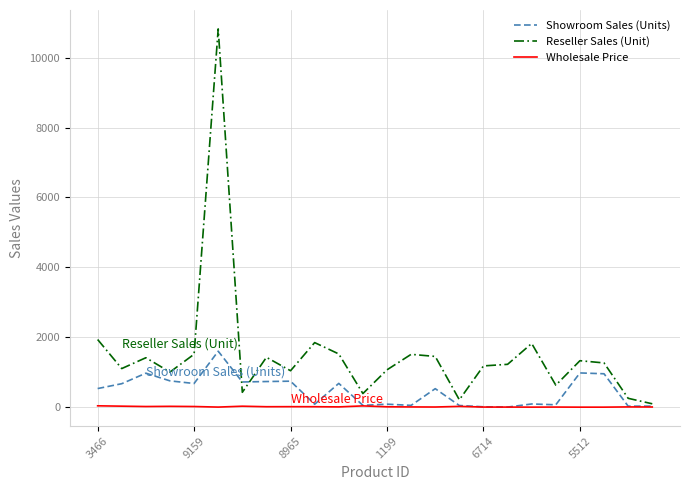

List the series in order of their overall mean, lowest first.

Wholesale Price, Showroom Sales (Units), Reseller Sales (Unit)